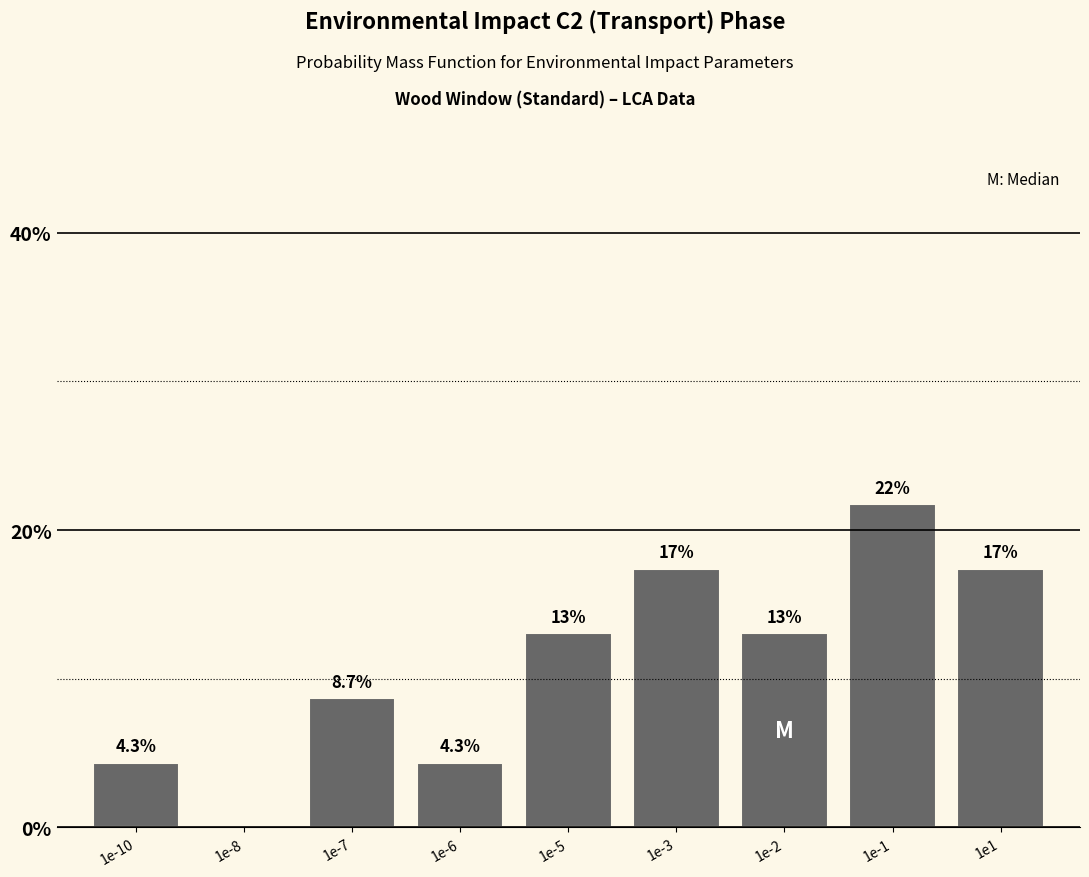

Reading right to left, extract all data points from this chart.

1e1=17.4	1e-1=21.7	1e-2=13.0	1e-3=17.4	1e-5=13.0	1e-6=4.3	1e-7=8.7	1e-8=0.0	1e-10=4.3